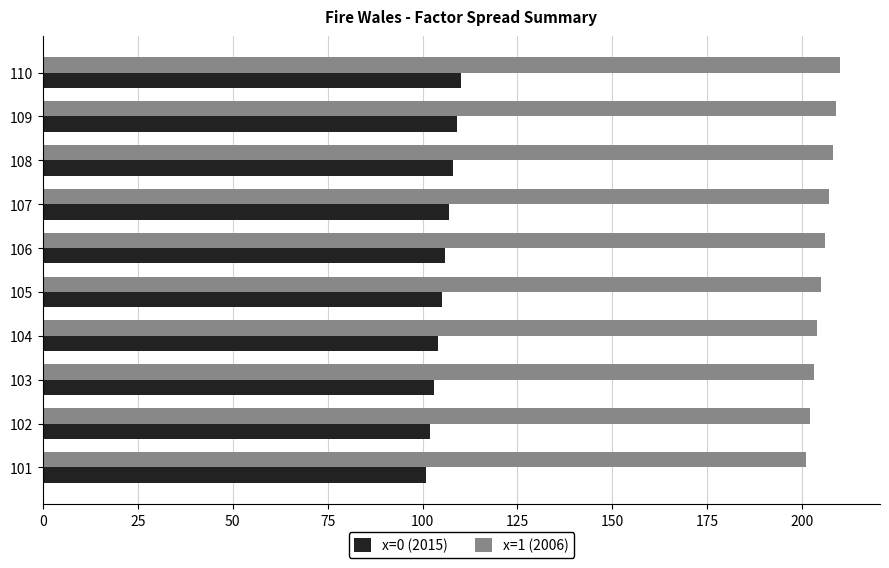

Rank the series by their maximum value, from lowest to highest.

x=0 (2015), x=1 (2006)